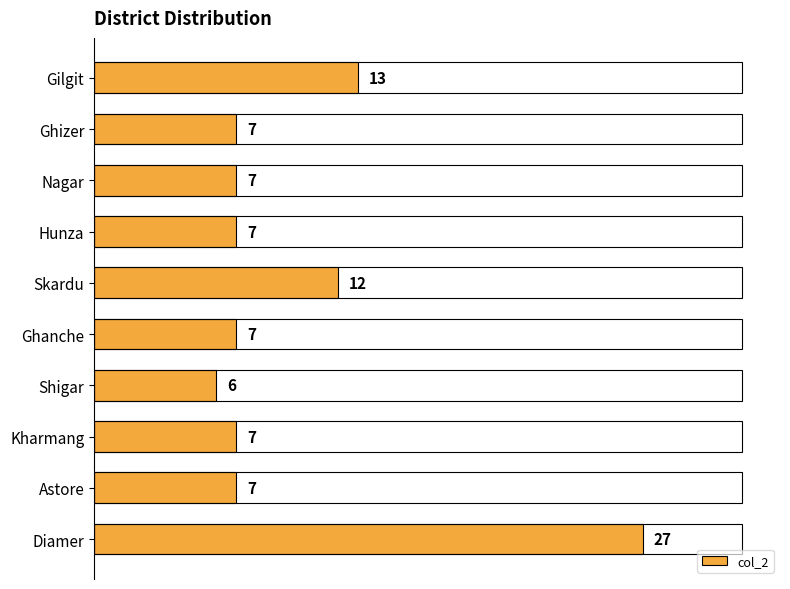

Reading bottom to top, transcribe all the data shown in this chart.

Diamer=27	Astore=7	Kharmang=7	Shigar=6	Ghanche=7	Skardu=12	Hunza=7	Nagar=7	Ghizer=7	Gilgit=13